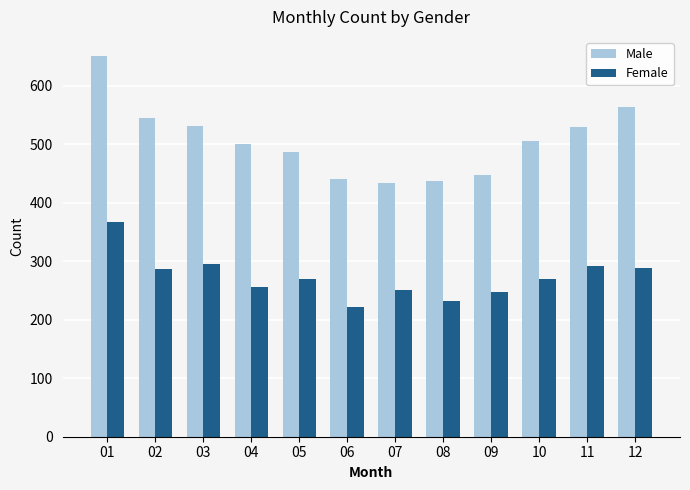

What is the difference between the Male values at 07 and 09?

14